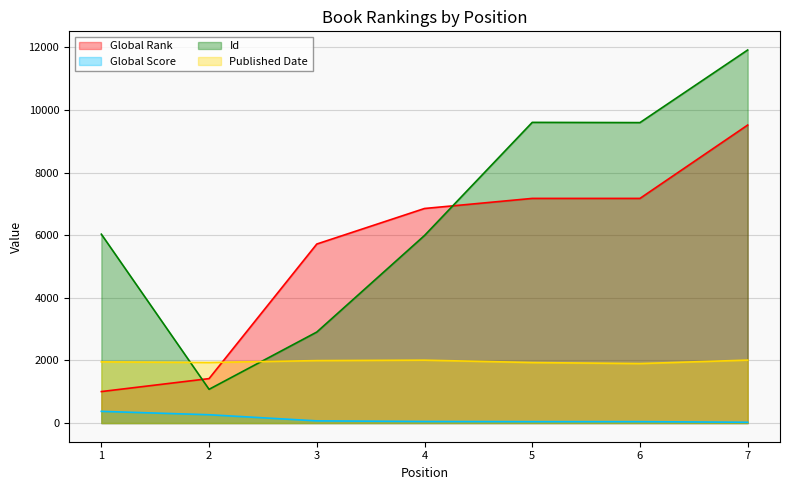

How many values in the Global Score series are below 50?

3